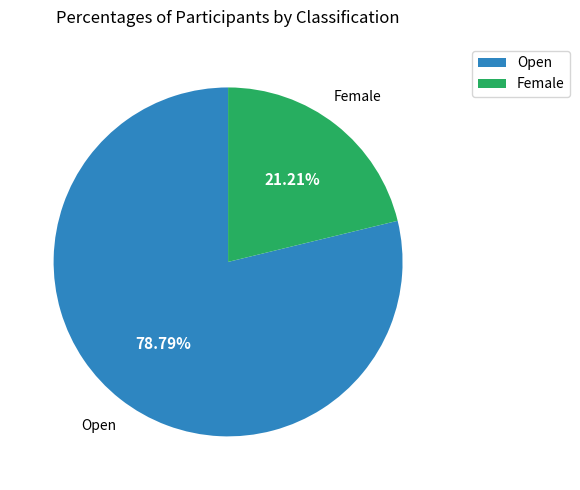

What is the smallest slice in the pie chart?

Female